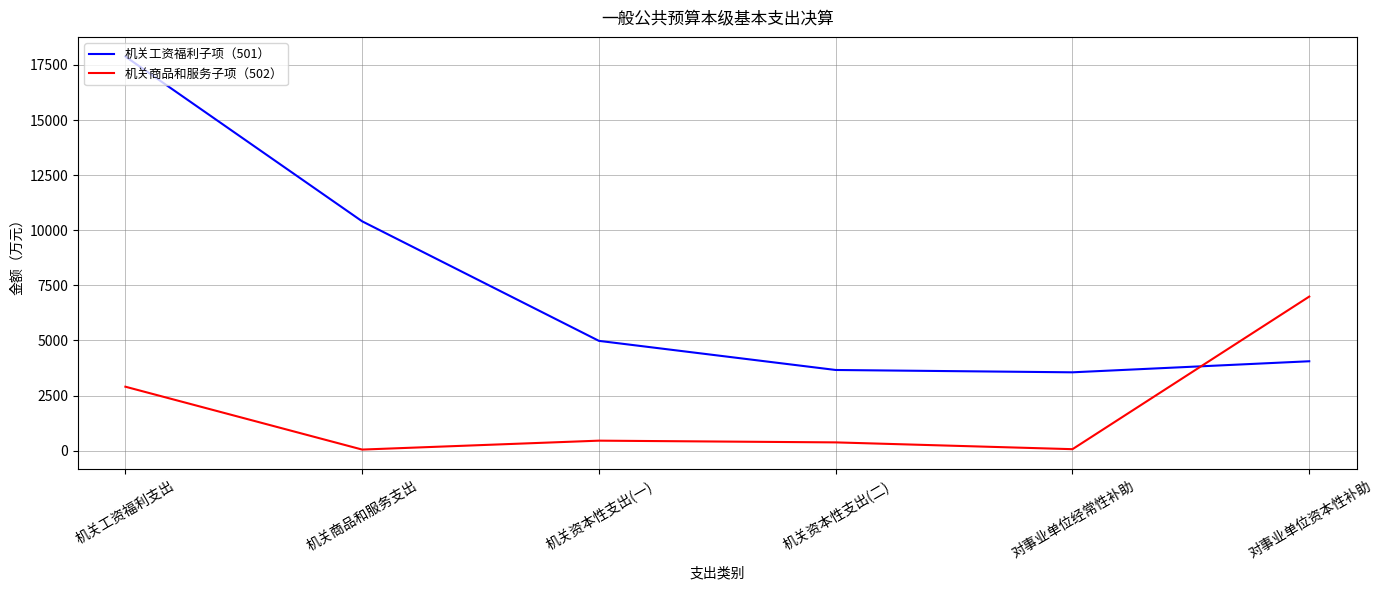

Is the value of 机关商品和服务子项（502） at 机关商品和服务支出 greater than the value of 机关工资福利子项（501） at 机关商品和服务支出?

No